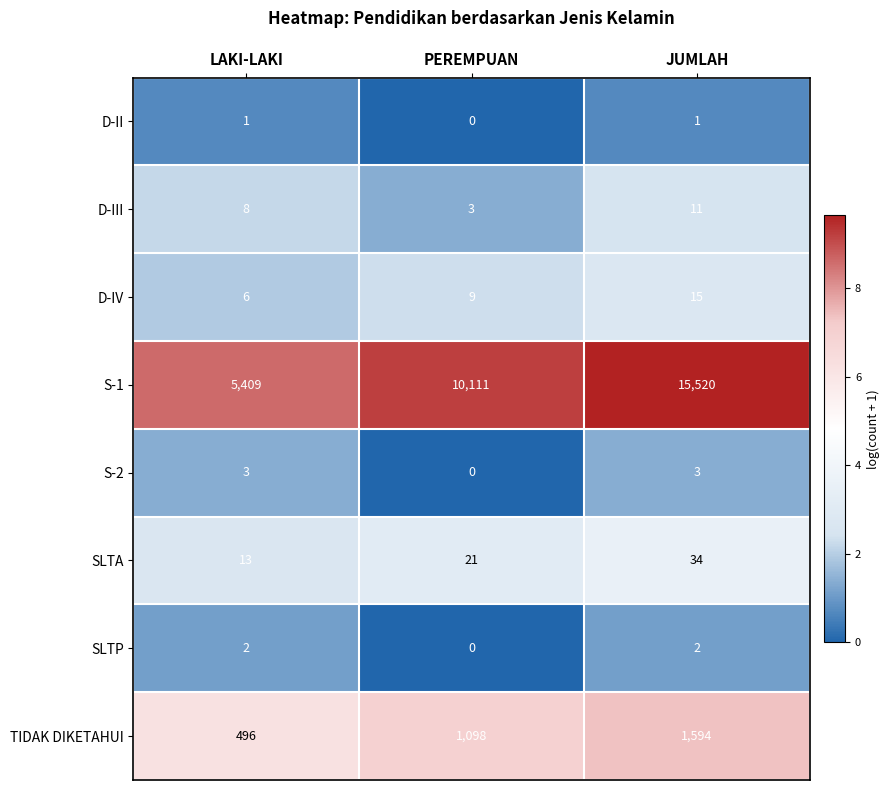

What is the sum of the SLTA values at PEREMPUAN and LAKI-LAKI?

34